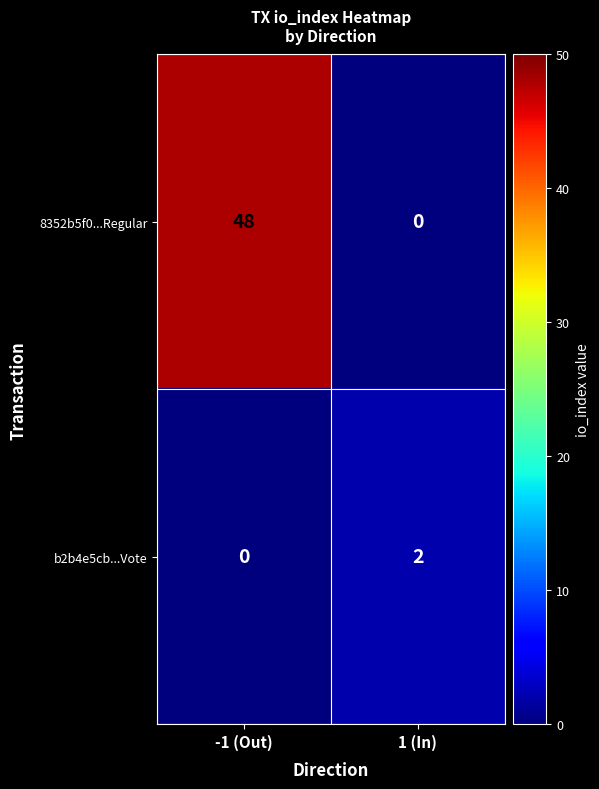

Reading right to left, transcribe all the data shown in this chart.

8352b5f0...Regular: 1 (In)=0	-1 (Out)=48
b2b4e5cb...Vote: 1 (In)=2	-1 (Out)=0